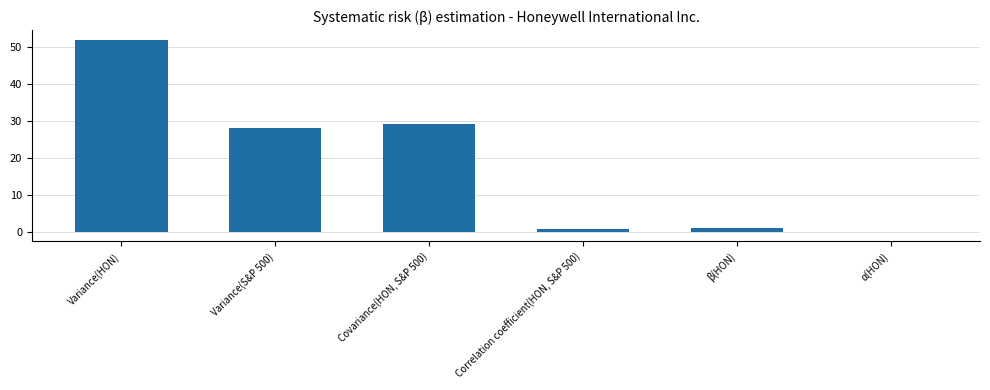

Does the chart contain stacked bars?

No